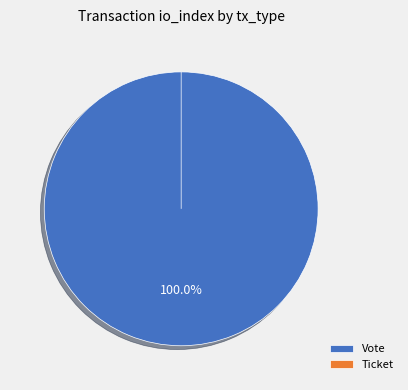

Which slice is the smallest?

Ticket